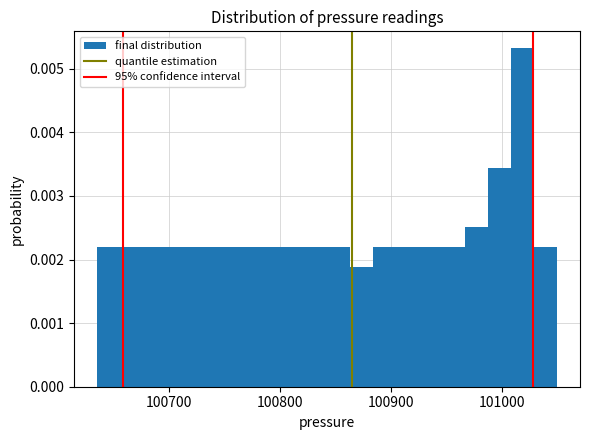

Around what value on the x-axis is the tallest bar? Give the approximate position of its centre, as read against the axis.

101020